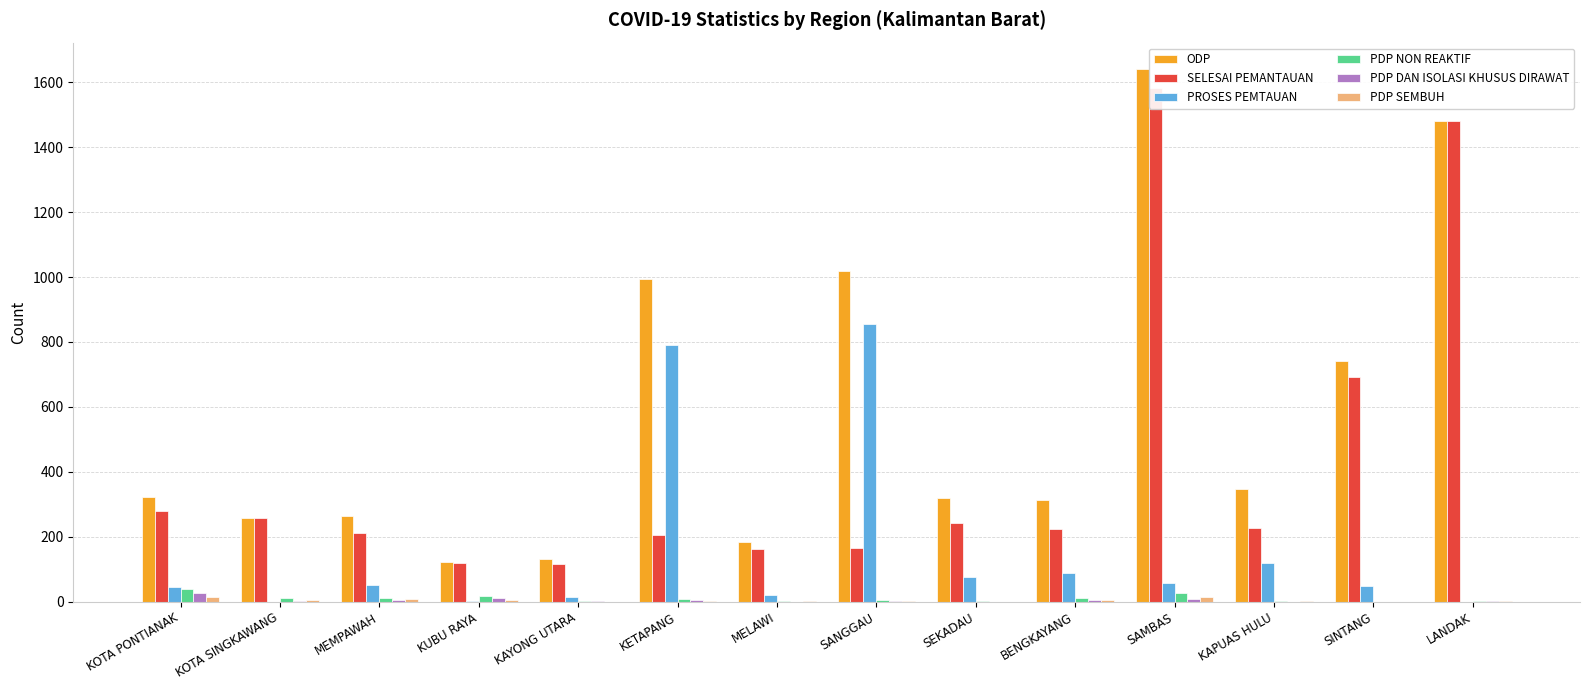

What are all the series names shown in the legend?

ODP, SELESAI PEMANTAUAN, PROSES PEMTAUAN, PDP NON REAKTIF, PDP DAN ISOLASI KHUSUS DIRAWAT, PDP SEMBUH